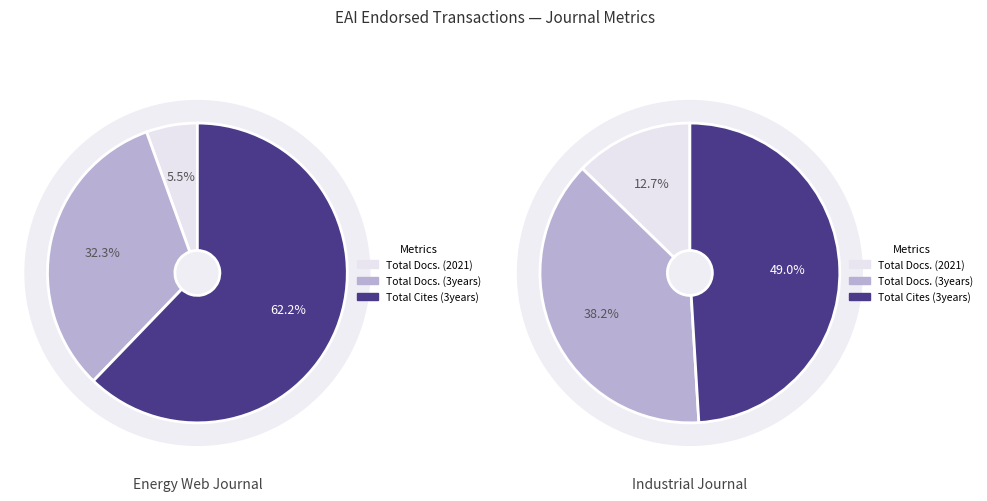

Combined, what portion of the pie is EAI Endorsed Transactions on Energy Web and EAI Endorsed Transactions on Industrial?

100.0%